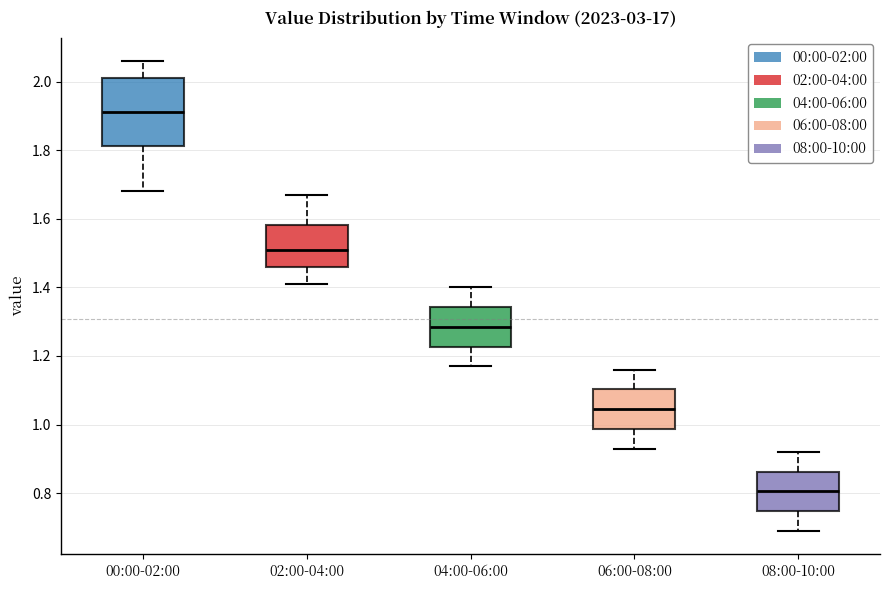

Reading left to right, transcribe this box plot: for each box, give where its median line is, the range the box spans, and where its two whiskers end, as read against the y-axis. The values are not printed on the chart, so give them approximately, as read against the axis.

00:00-02:00: median 1.92, box 1.82 to 2.02, whiskers 1.68 to 2.06
02:00-04:00: median 1.52, box 1.46 to 1.58, whiskers 1.42 to 1.68
04:00-06:00: median 1.28, box 1.22 to 1.34, whiskers 1.18 to 1.40
06:00-08:00: median 1.04, box 0.98 to 1.10, whiskers 0.94 to 1.16
08:00-10:00: median 0.80, box 0.74 to 0.86, whiskers 0.70 to 0.92